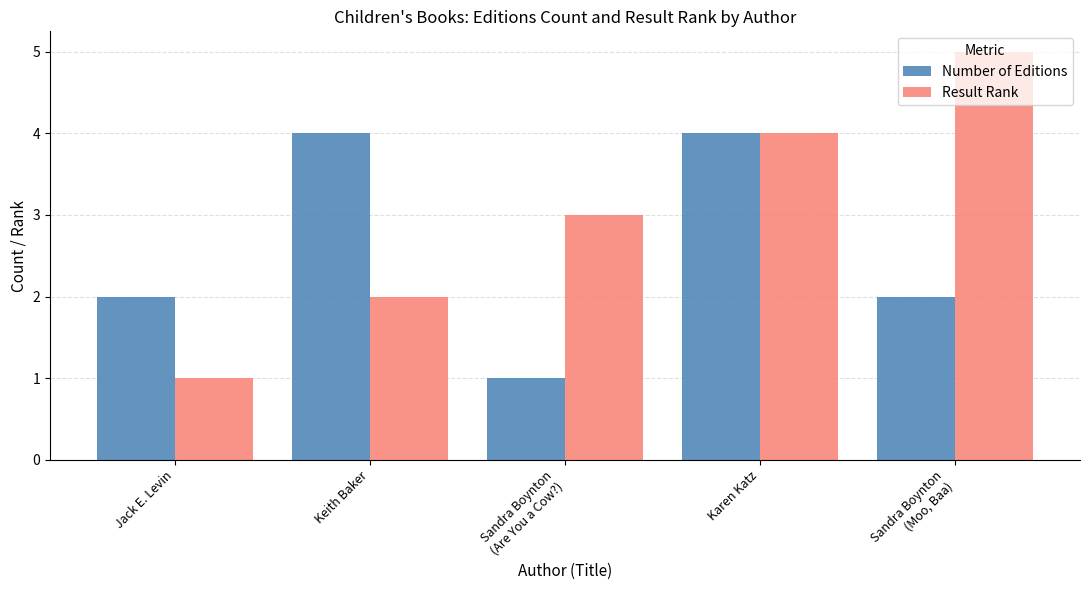

What position from the right is Sandra Boynton
(Are You a Cow?)?

3